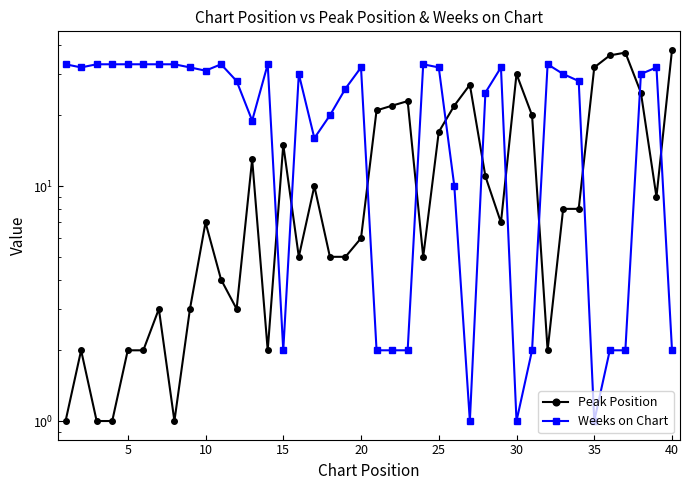

What is the difference between the second highest and minimum values in the Peak Position series?

36